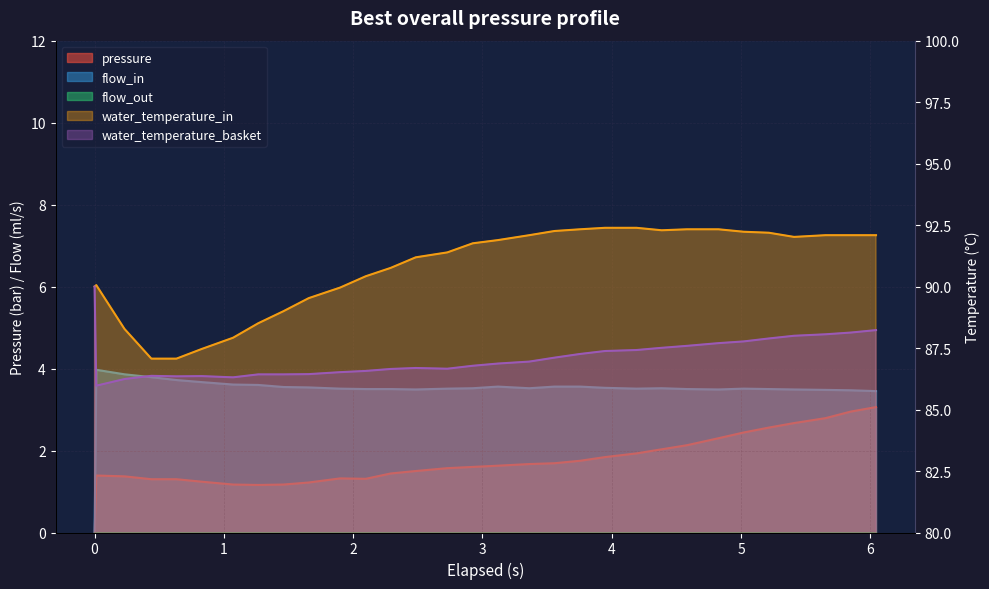

Reading left to right, extract all data points from this chart.

pressure: 0.0	1.4	1.4	1.3	1.3	1.2	1.2	1.2	1.2	1.2	1.3	1.3	1.4	1.5	1.6	1.6	1.6	1.7	1.7	1.8	1.8	1.9	2.0	2.1	2.3	2.4	2.6	2.7	2.8	3.0	3.1
flow_in: 0.0	4.0	3.9	3.8	3.7	3.7	3.6	3.6	3.5	3.5	3.5	3.5	3.5	3.5	3.5	3.5	3.6	3.5	3.6	3.6	3.5	3.5	3.5	3.5	3.5	3.5	3.5	3.5	3.5	3.5	3.5
water_temperature_in: 90.0	90.1	88.3	87.1	87.1	87.5	87.9	88.5	89.0	89.5	90.0	90.4	90.8	91.2	91.4	91.8	91.9	92.1	92.3	92.3	92.4	92.4	92.3	92.3	92.3	92.2	92.2	92.0	92.1	92.1	92.1
water_temperature_basket: 90.0	86.0	86.2	86.4	86.3	86.4	86.3	86.4	86.4	86.4	86.5	86.6	86.7	86.7	86.7	86.8	86.9	87.0	87.1	87.3	87.4	87.4	87.5	87.6	87.7	87.8	87.9	88.0	88.1	88.1	88.2